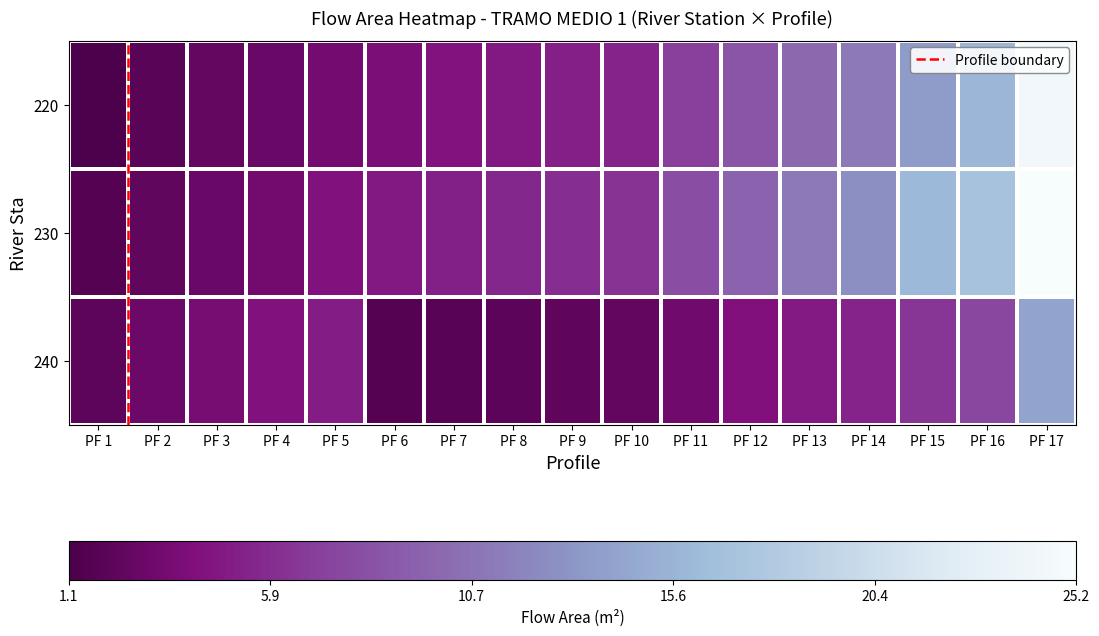

At which category is the sum across all series the highest?

PF 17